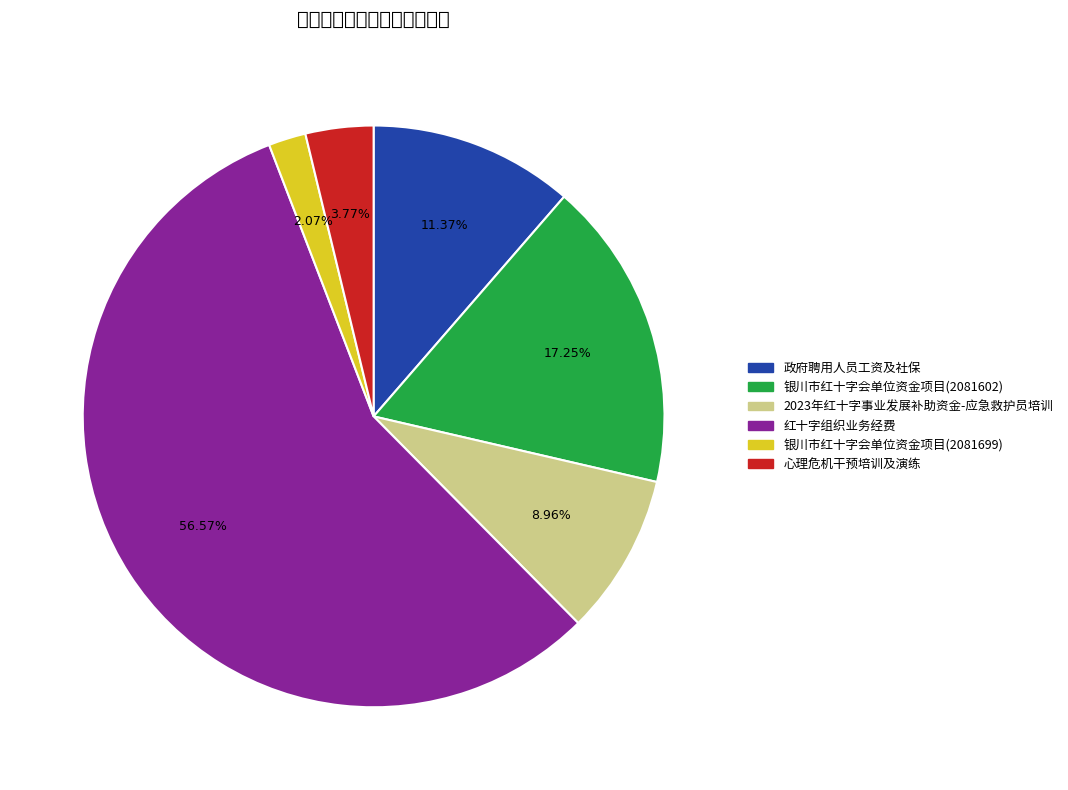

The 红十字组织业务经费 slice represents 57% of the pie. True or false?

True